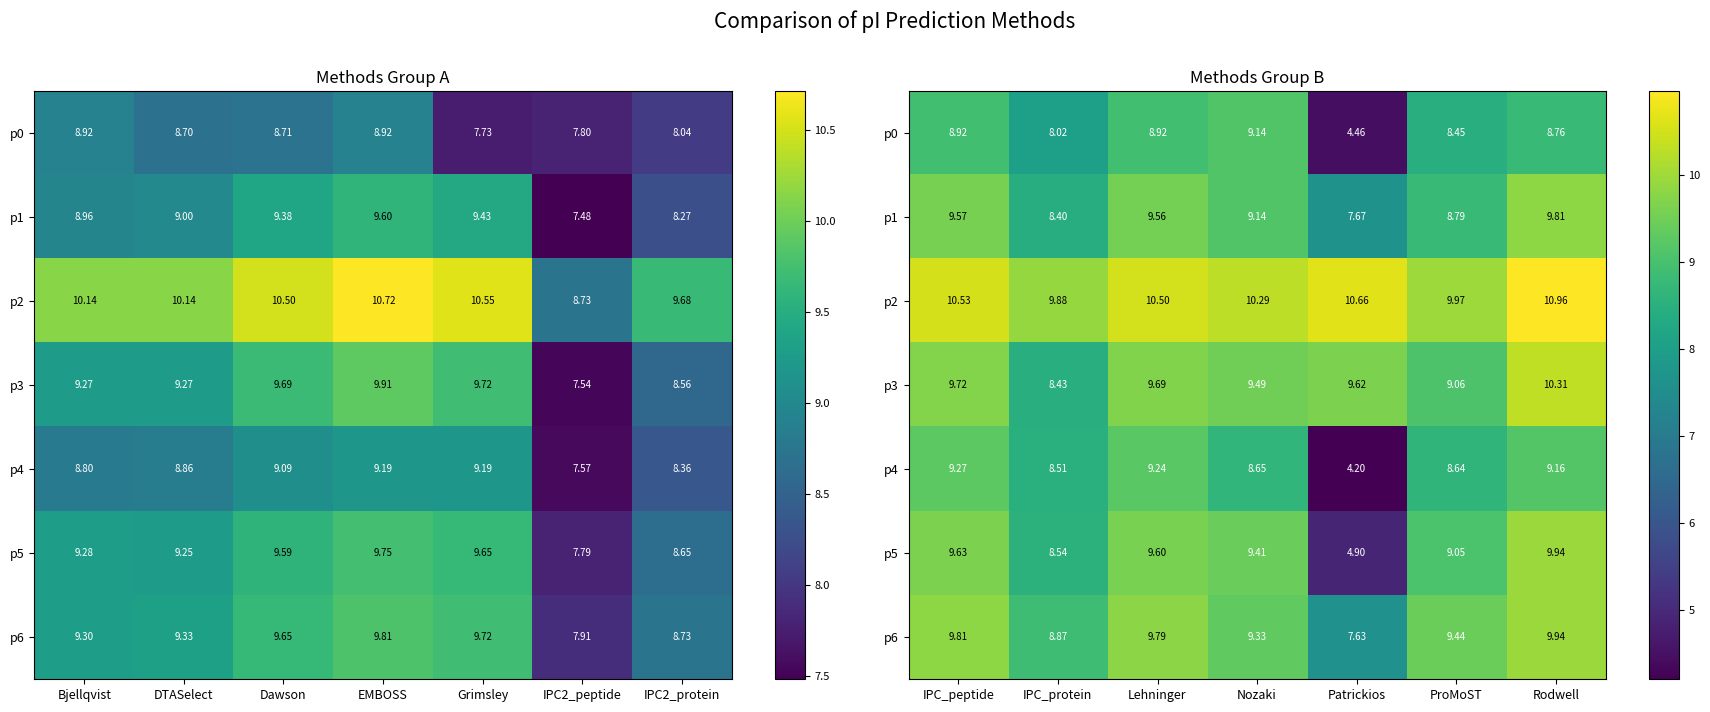

What is the approximate value of p3 at Lehninger?

9.7